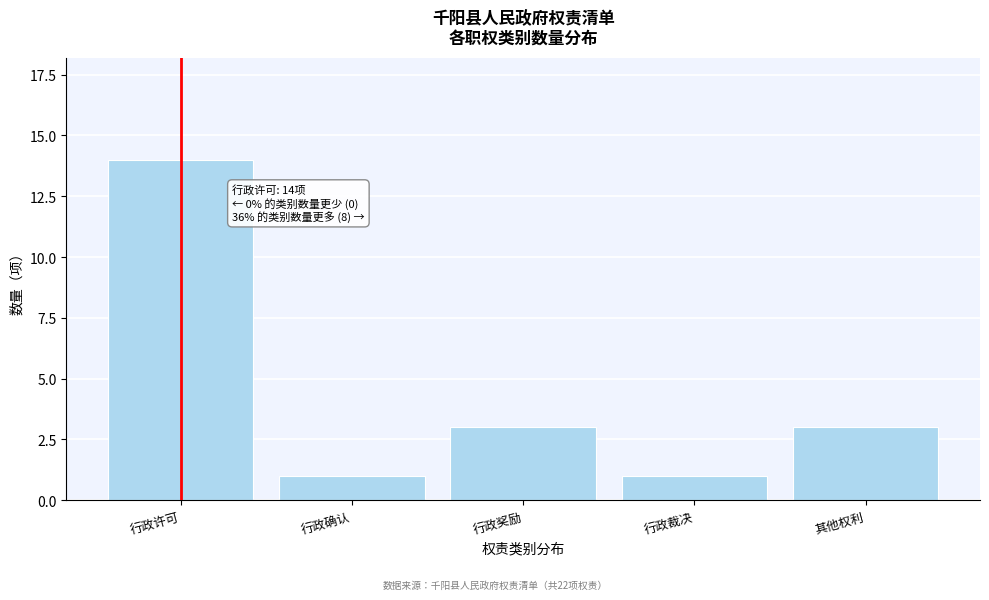

Reading left to right, list all the values displayed in this chart.

行政许可=14	行政确认=1	行政奖励=3	行政裁决=1	其他权利=3